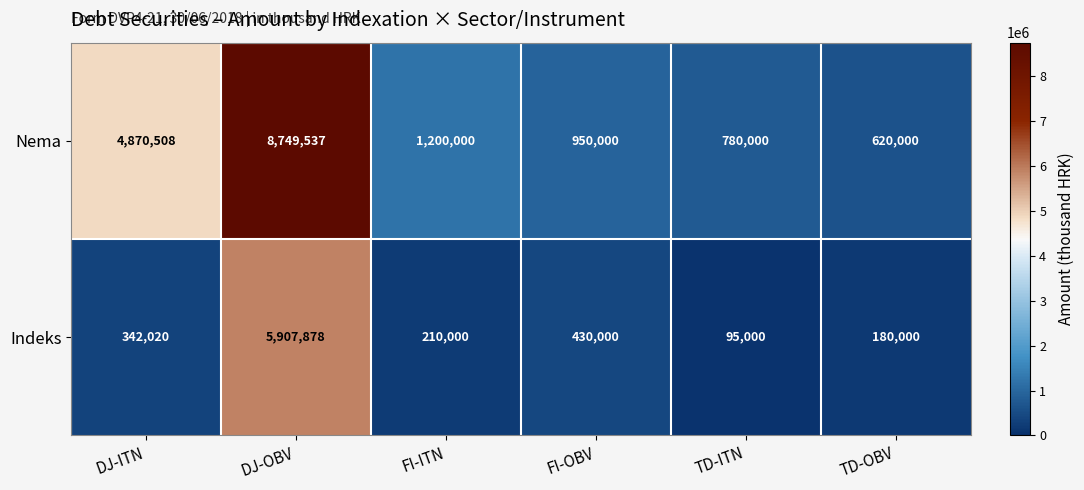

Where is Indeks nearest to the value 3001439?

FI-OBV